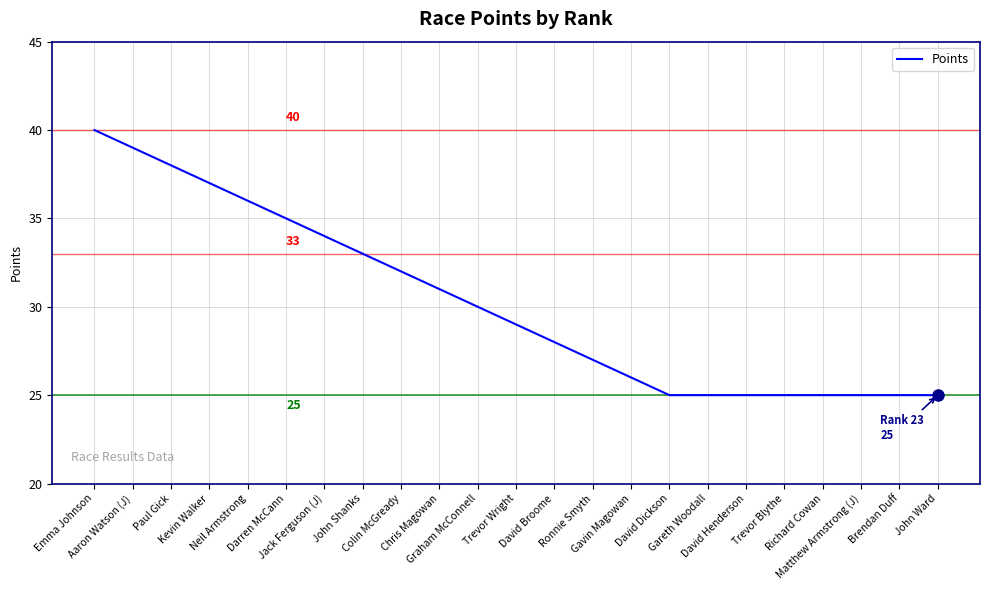

What is the smallest value displayed?

25